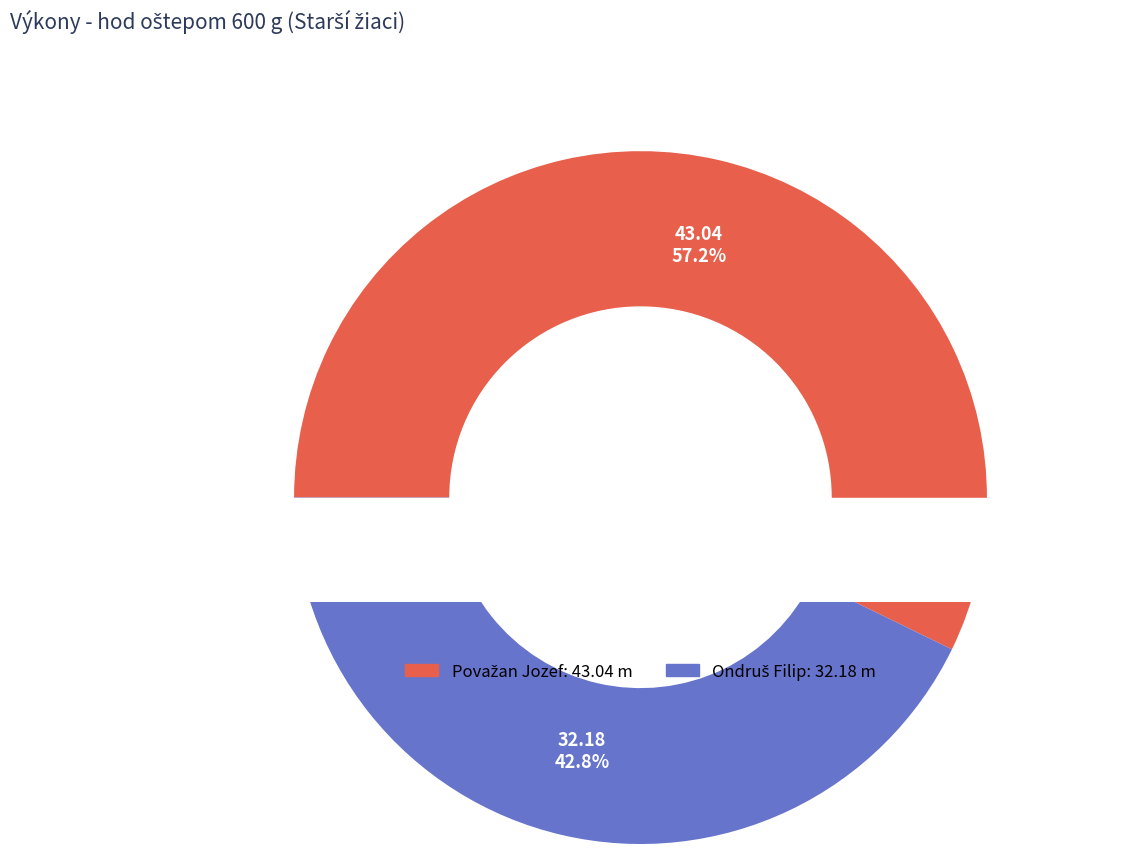

Is it true that Považan Jozef is 70% of the pie?

False